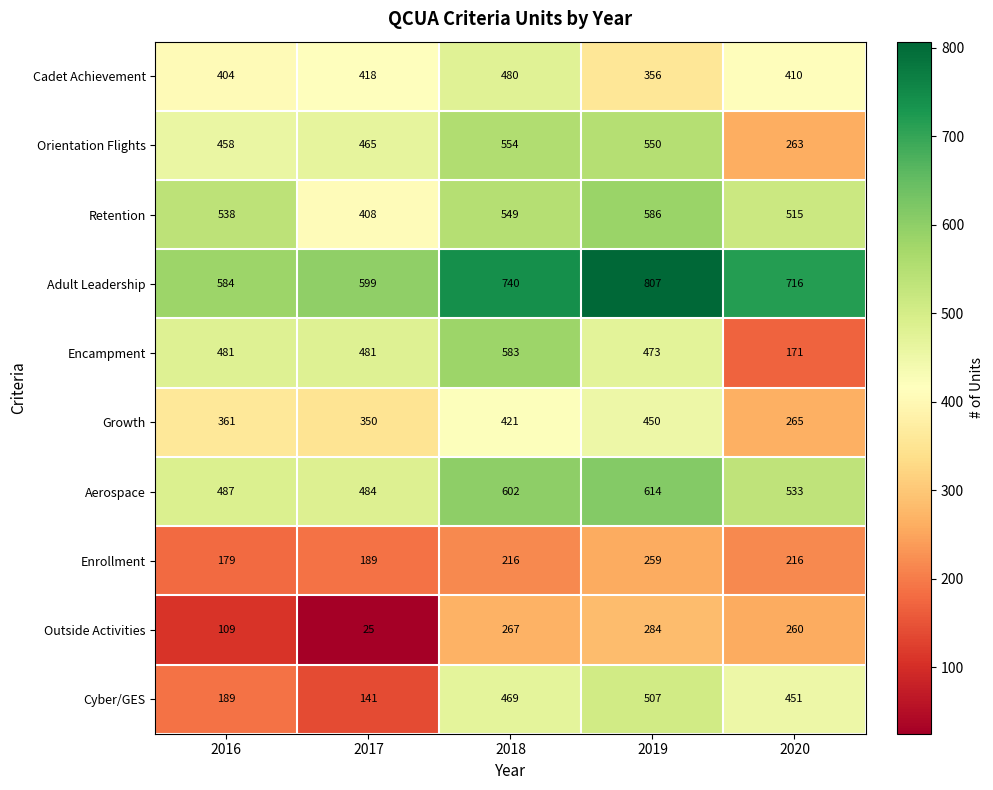

What is the difference between the highest and lowest values at 2018?

524